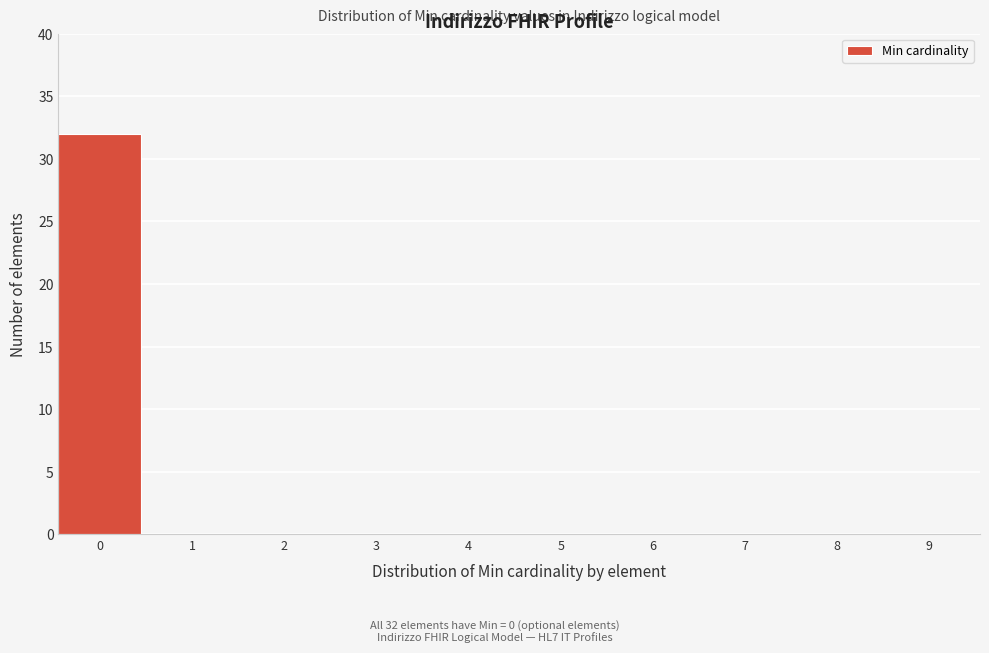

Reading left to right, what are all the values shown in this chart?

0=32	1=0	2=0	3=0	4=0	5=0	6=0	7=0	8=0	9=0